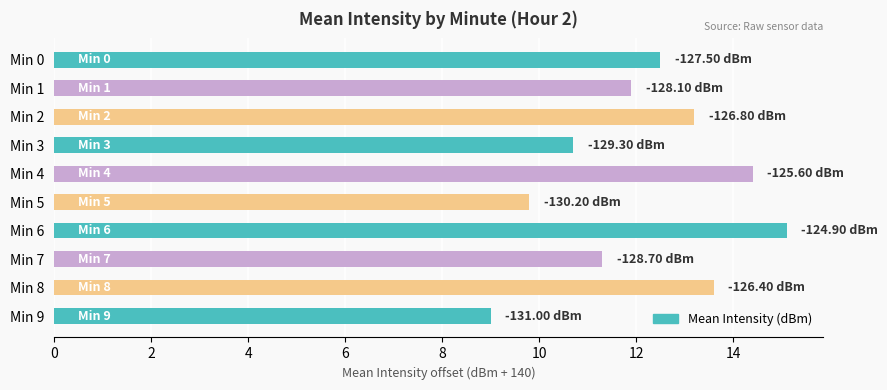

Does the chart contain any negative values?

No